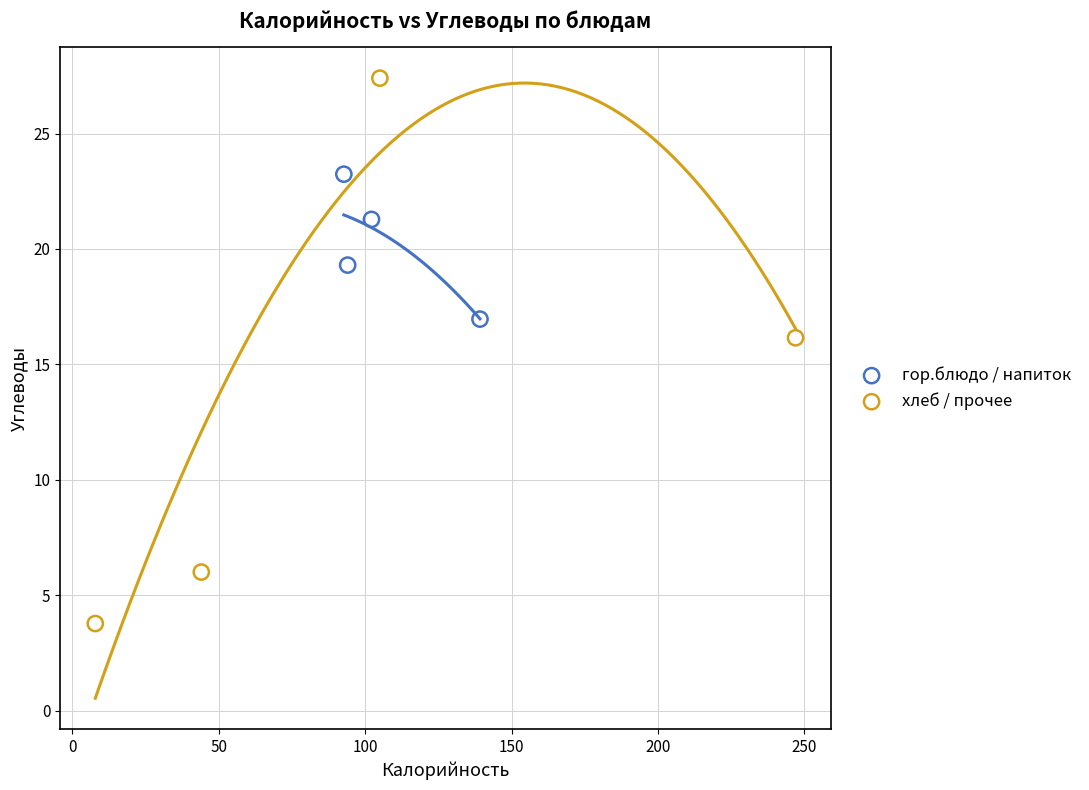

Which series has the widest spread of Y values?

хлеб / прочее